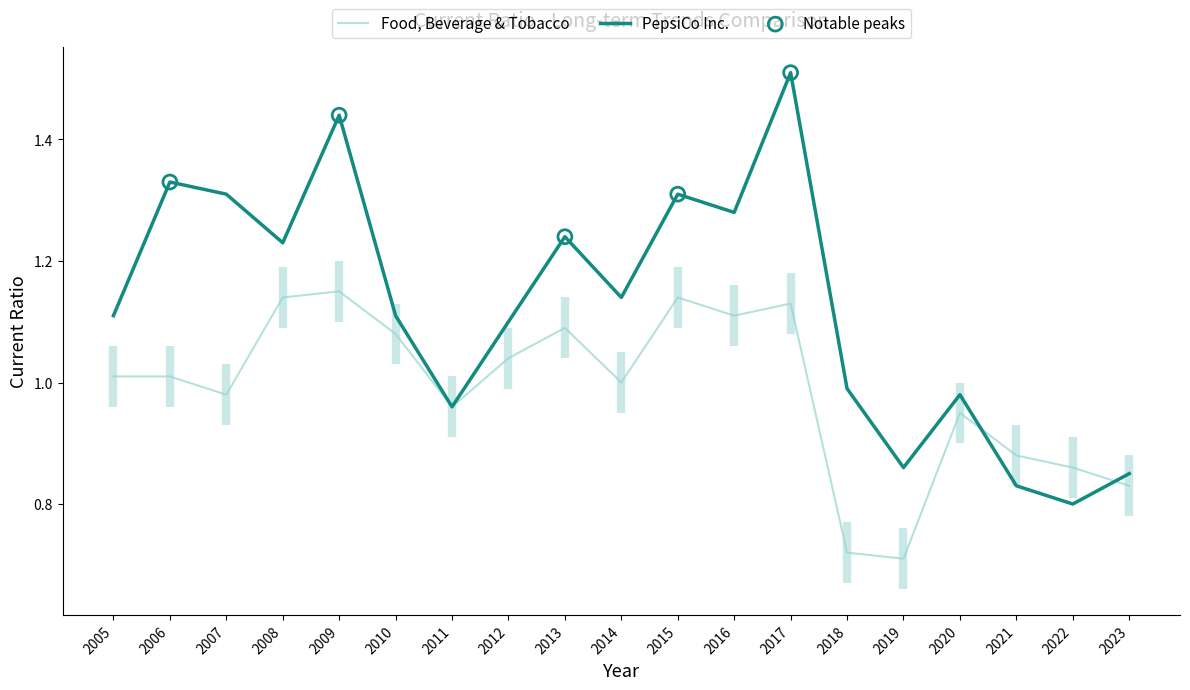

What are all the series names shown in the legend?

PepsiCo Inc., Food, Beverage & Tobacco